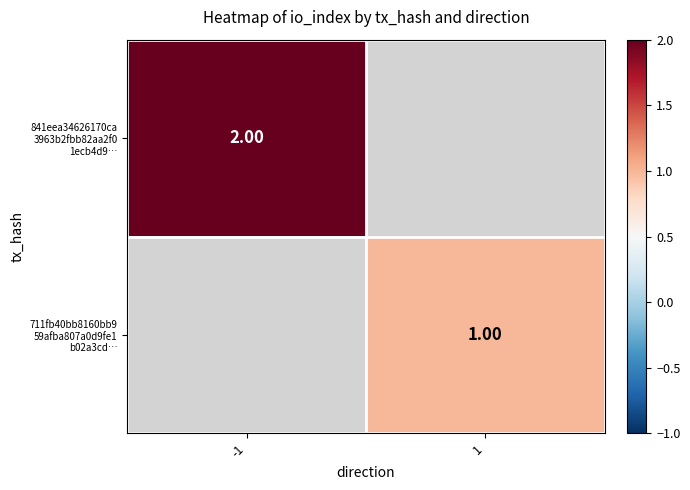

True or false: 841eea34626170ca 3963b2fbb82aa2f0 1ecb4d9… has a value of 0.6 at -1.

False